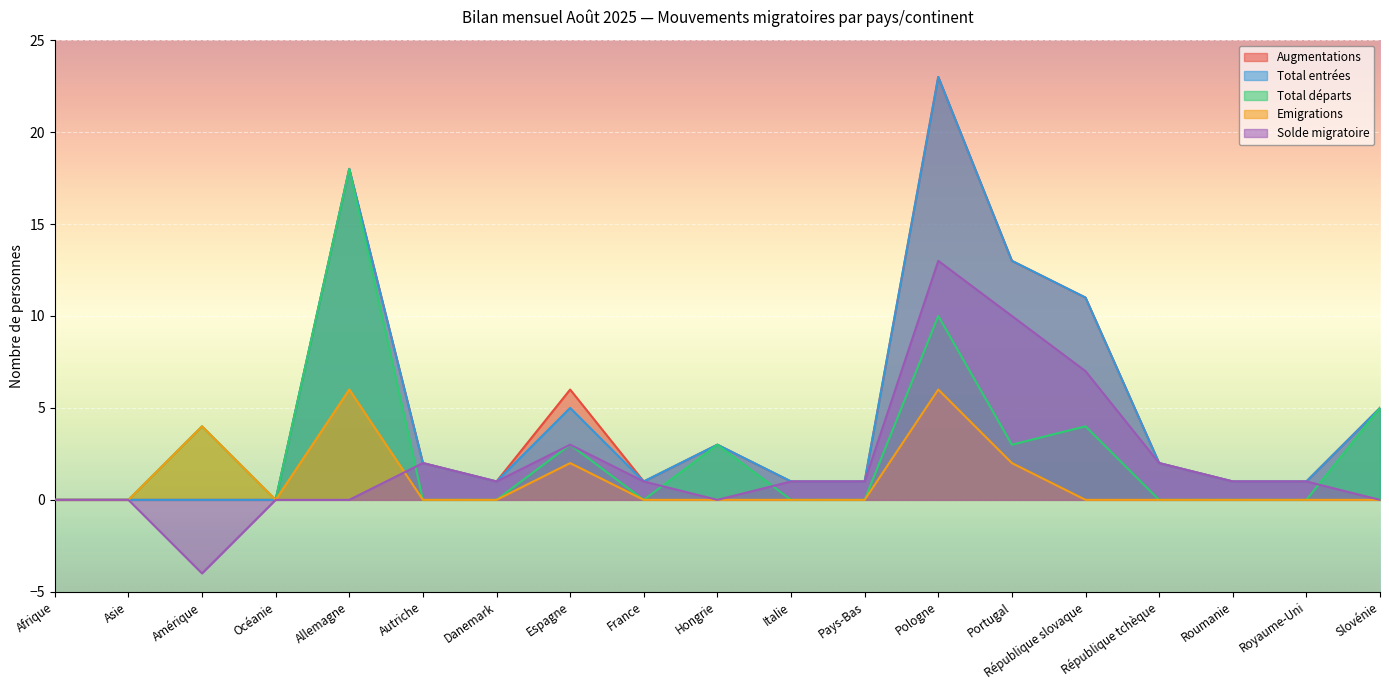

How many lines are shown in the chart?

5